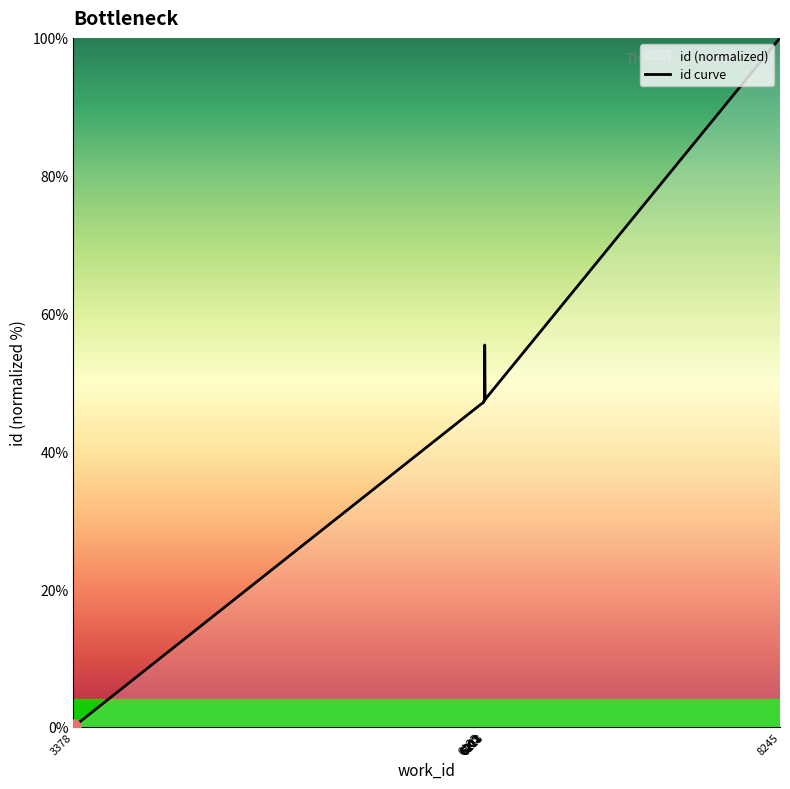

What is the ratio of the value at 6185 to the value at 6213?

1.0